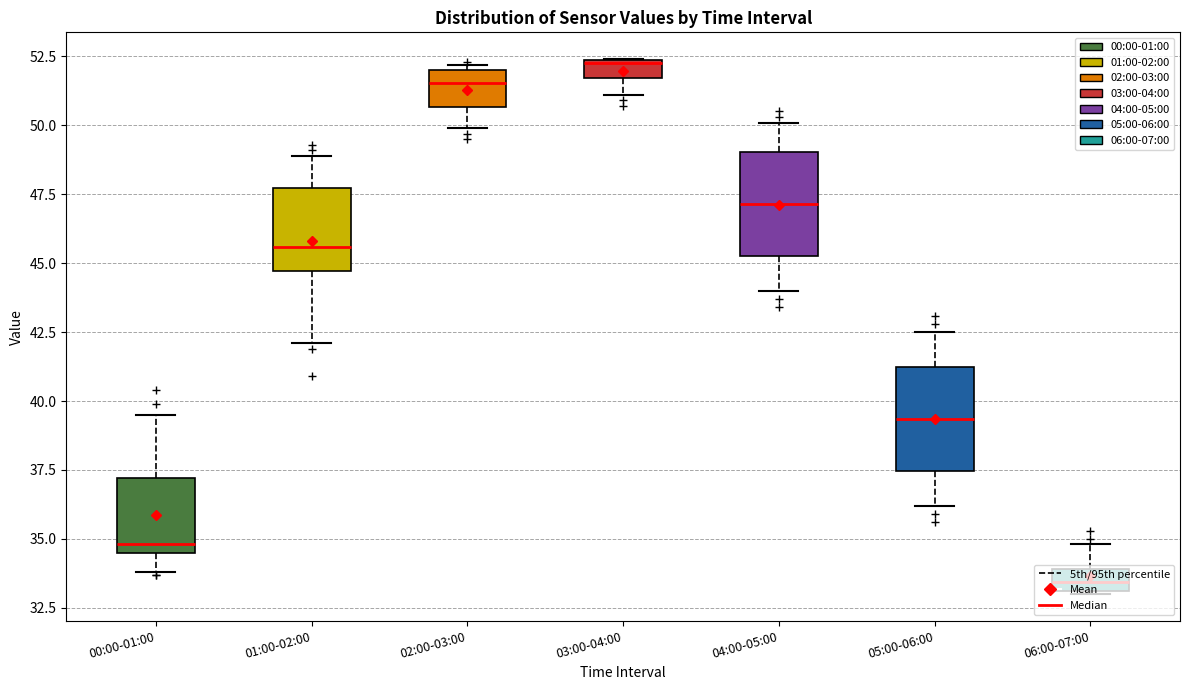

Which box has the lowest median line?

06:00-07:00